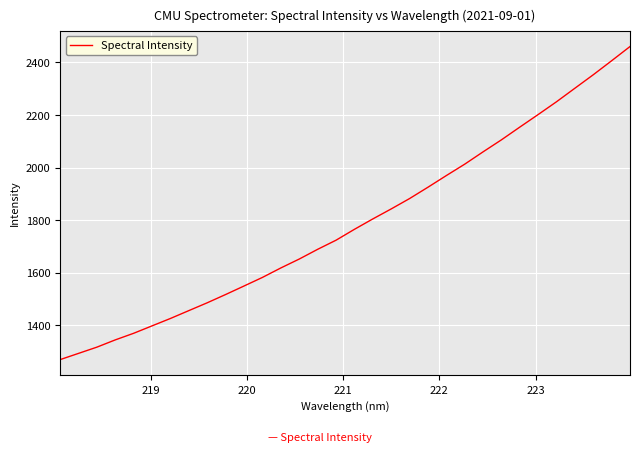

What is the minimum value shown in the chart?

1269.4